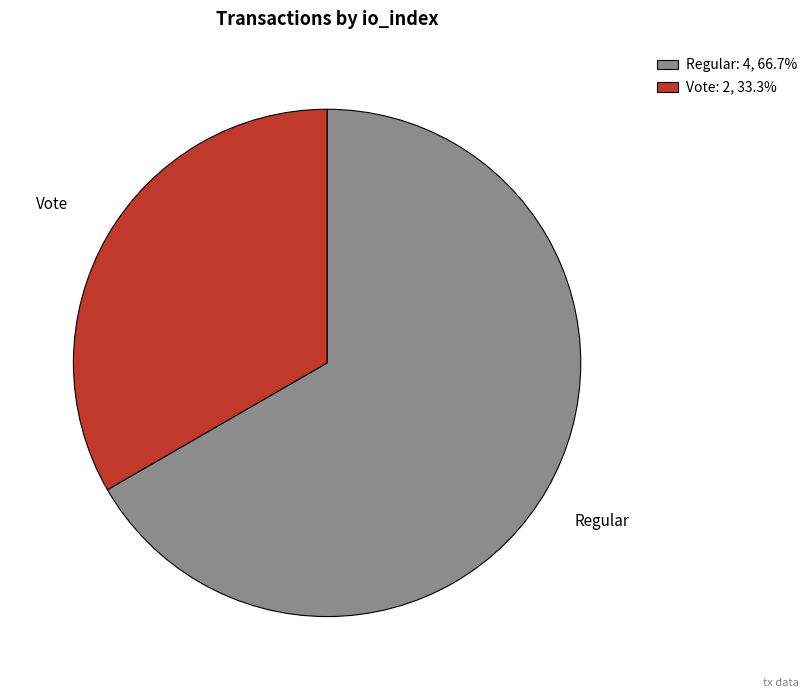

Rank the categories by value from highest to lowest.

Regular, Vote